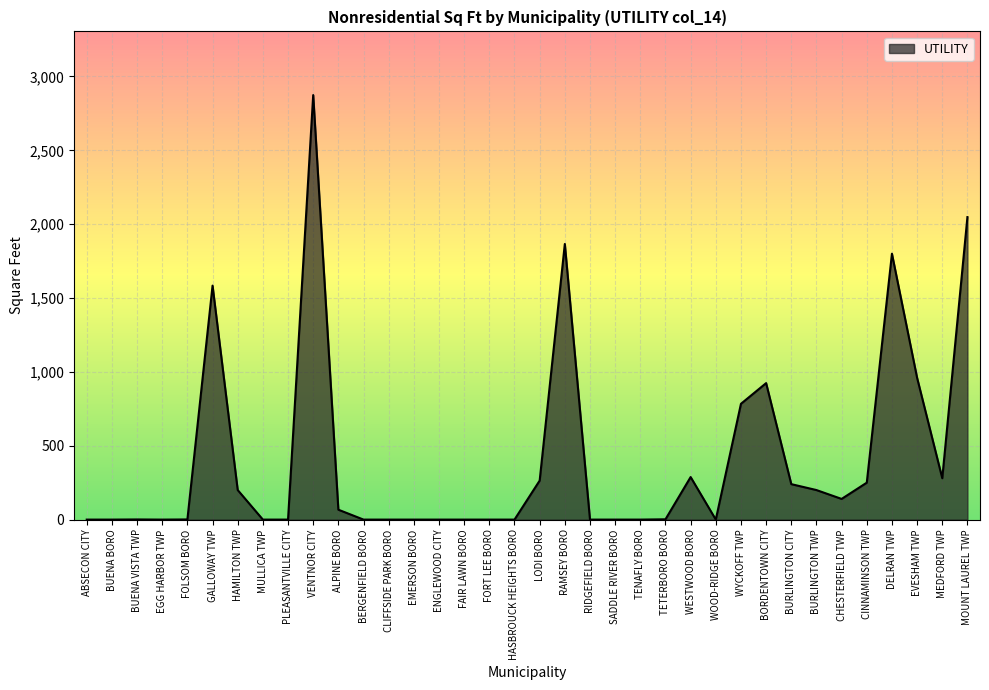

What is the difference between the values at BURLINGTON CITY and CHESTERFIELD TWP?

100